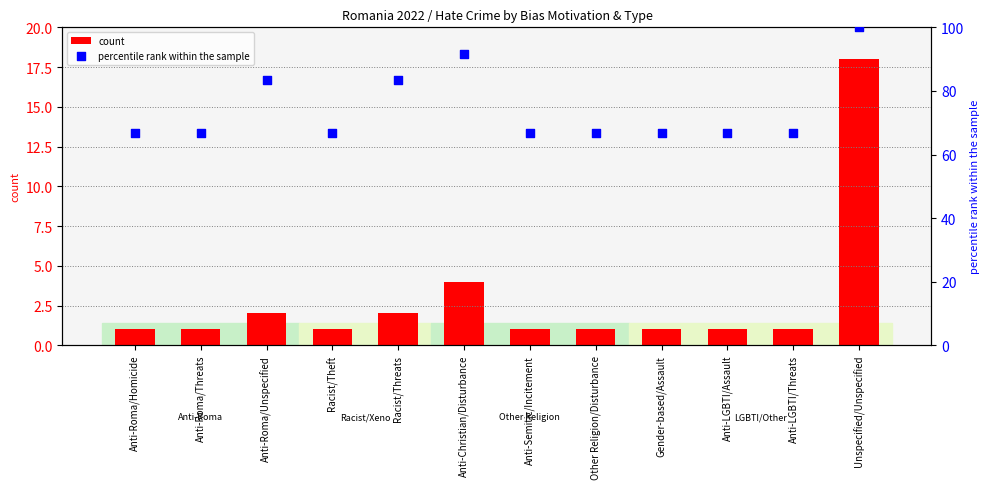

At which category is the sum across all series the highest?

Unspecified/Unspecified